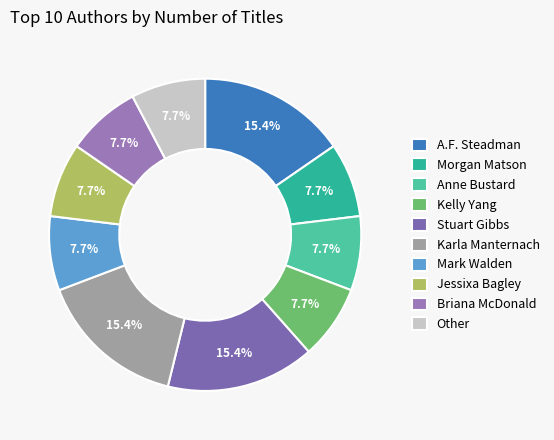

Rank the categories by value from highest to lowest.

A.F. Steadman, Stuart Gibbs, Karla Manternach, Morgan Matson, Anne Bustard, Kelly Yang, Mark Walden, Jessixa Bagley, Briana McDonald, Other